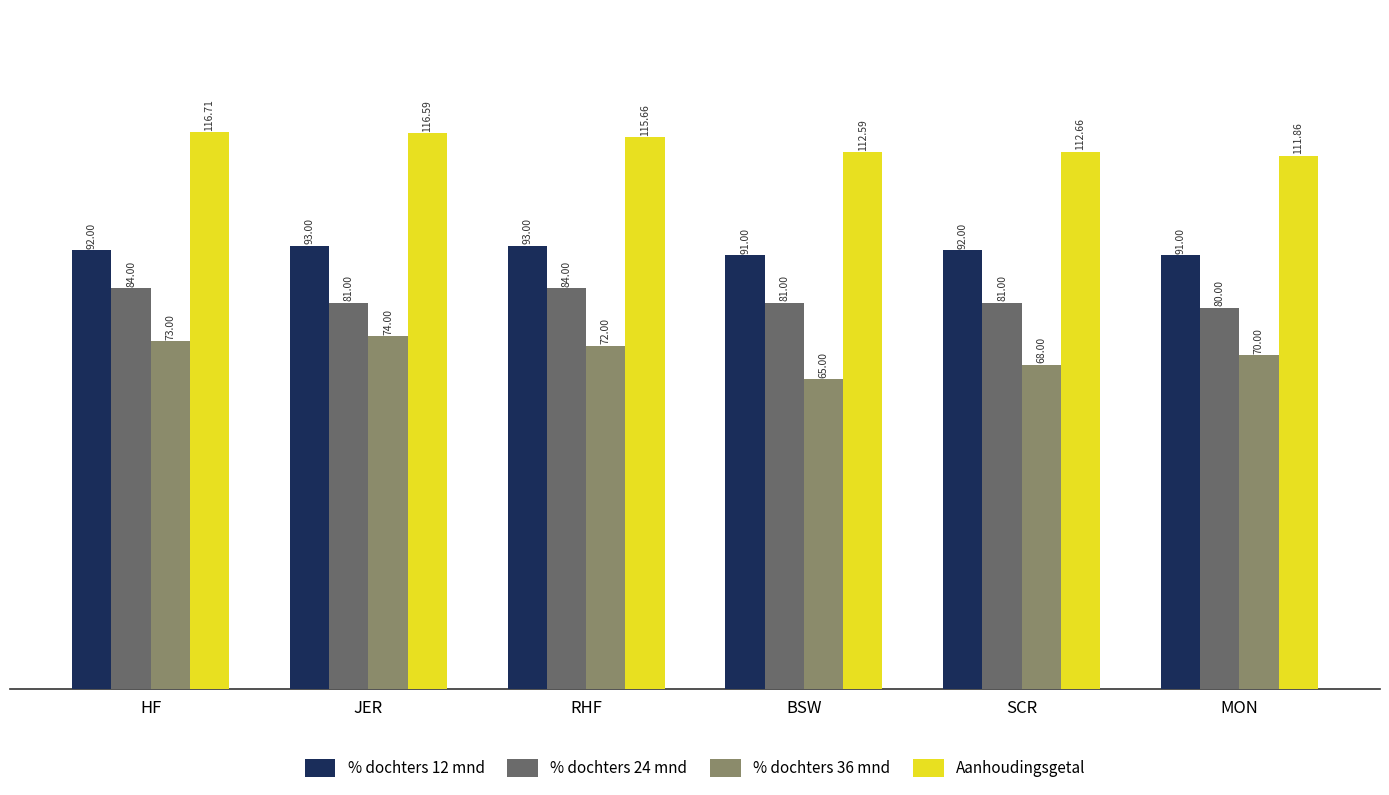

How many distinct data groups are displayed?

4